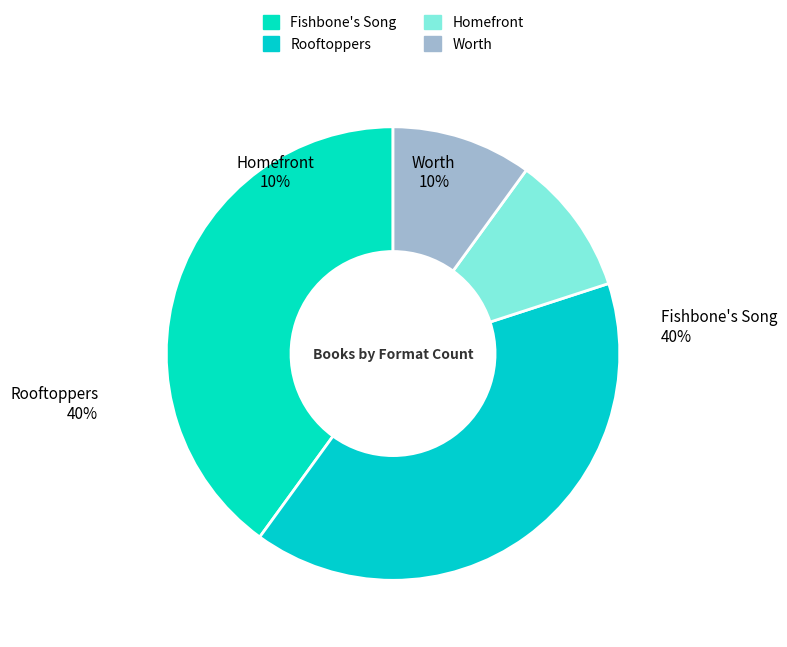

Do Fishbone's Song and Homefront together represent more than half of the pie?

No